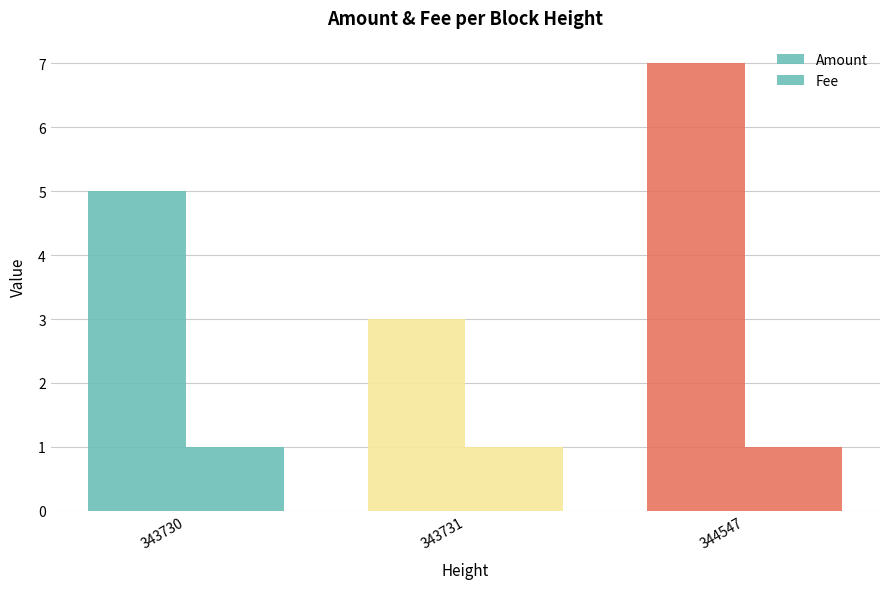

Count the number of data series in this chart.

2